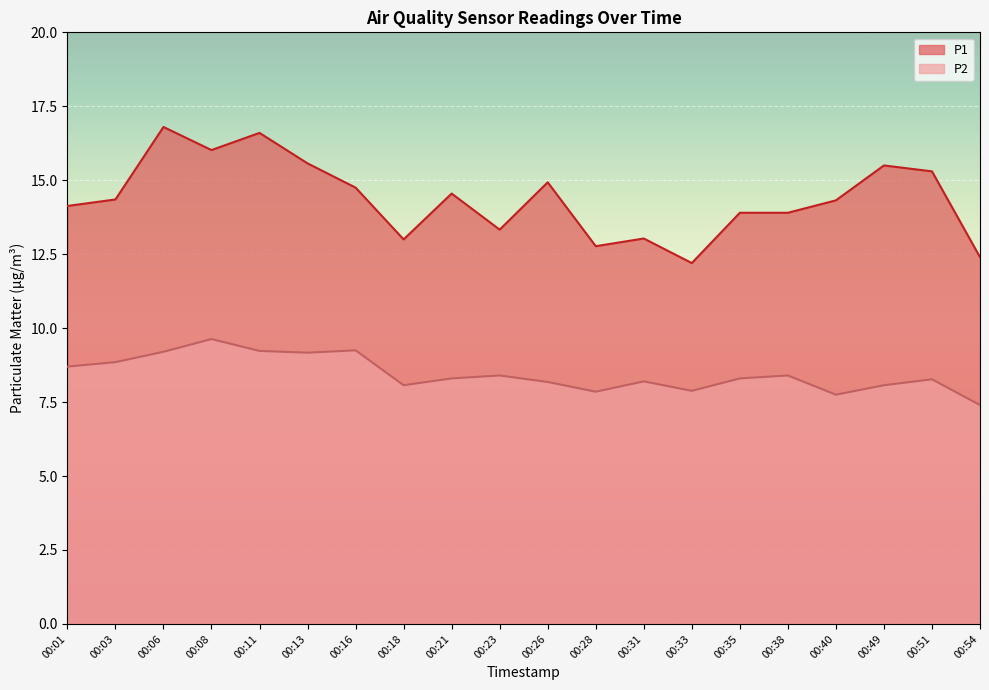

Reading left to right, transcribe all the data shown in this chart.

P1: 00:01=14.1	00:03=14.3	00:06=16.8	00:08=16.0	00:11=16.6	00:13=15.6	00:16=14.8	00:18=13.0	00:21=14.6	00:23=13.3	00:26=14.9	00:28=12.8	00:31=13.0	00:33=12.2	00:35=13.9	00:38=13.9	00:40=14.3	00:49=15.5	00:51=15.3	00:54=12.4
P2: 00:01=8.7	00:03=8.8	00:06=9.2	00:08=9.6	00:11=9.2	00:13=9.2	00:16=9.2	00:18=8.1	00:21=8.3	00:23=8.4	00:26=8.2	00:28=7.8	00:31=8.2	00:33=7.9	00:35=8.3	00:38=8.4	00:40=7.8	00:49=8.1	00:51=8.3	00:54=7.4